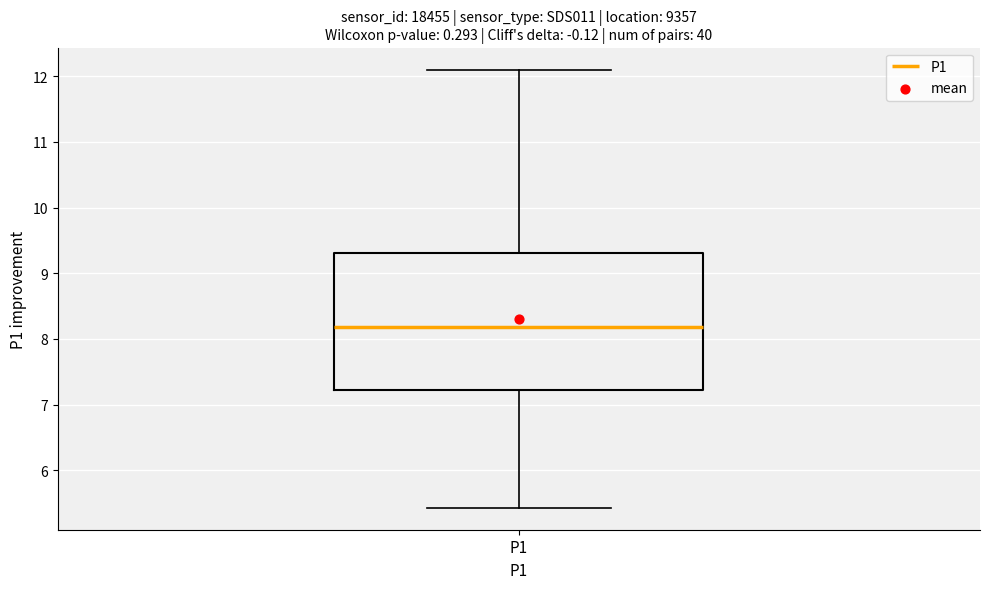

Read this box plot against the y-axis: the position of the median line, the range covered by the box, and the ends of both whiskers. The values are not printed on the chart, so give them approximately, as read against the axis.

median 8.2, box 7.2 to 9.3, whiskers 5.4 to 12.1